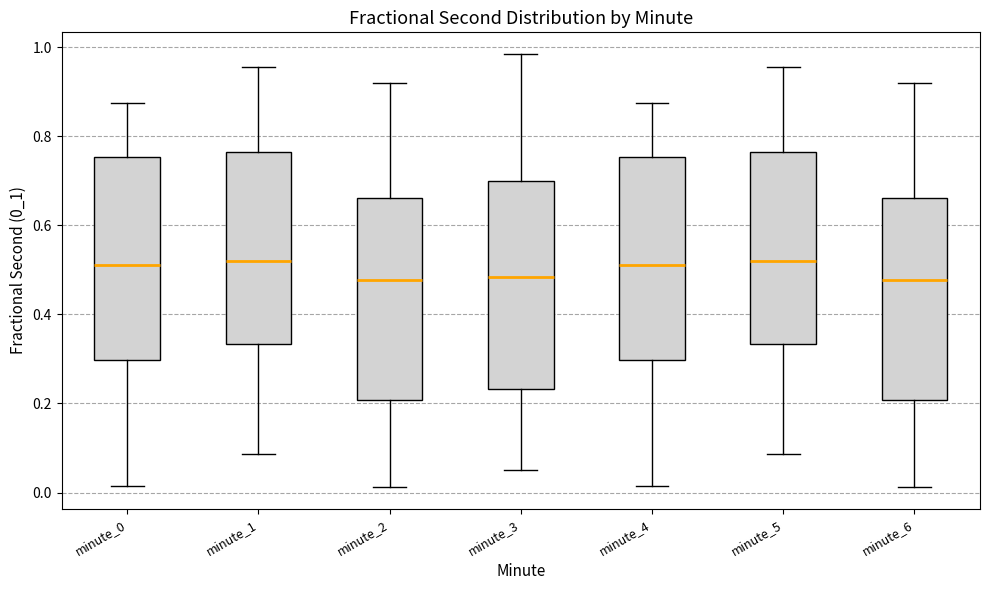

Reading left to right, read every box against the y-axis: the position of its median line, the range the box covers, and the ends of its whiskers. The values are not printed on the chart, so give them approximately, as read against the axis.

minute_0: median 0.52, box 0.30 to 0.76, whiskers 0.02 to 0.88
minute_1: median 0.52, box 0.34 to 0.76, whiskers 0.08 to 0.96
minute_2: median 0.48, box 0.20 to 0.66, whiskers 0.02 to 0.92
minute_3: median 0.48, box 0.24 to 0.70, whiskers 0.06 to 0.98
minute_4: median 0.52, box 0.30 to 0.76, whiskers 0.02 to 0.88
minute_5: median 0.52, box 0.34 to 0.76, whiskers 0.08 to 0.96
minute_6: median 0.48, box 0.20 to 0.66, whiskers 0.02 to 0.92